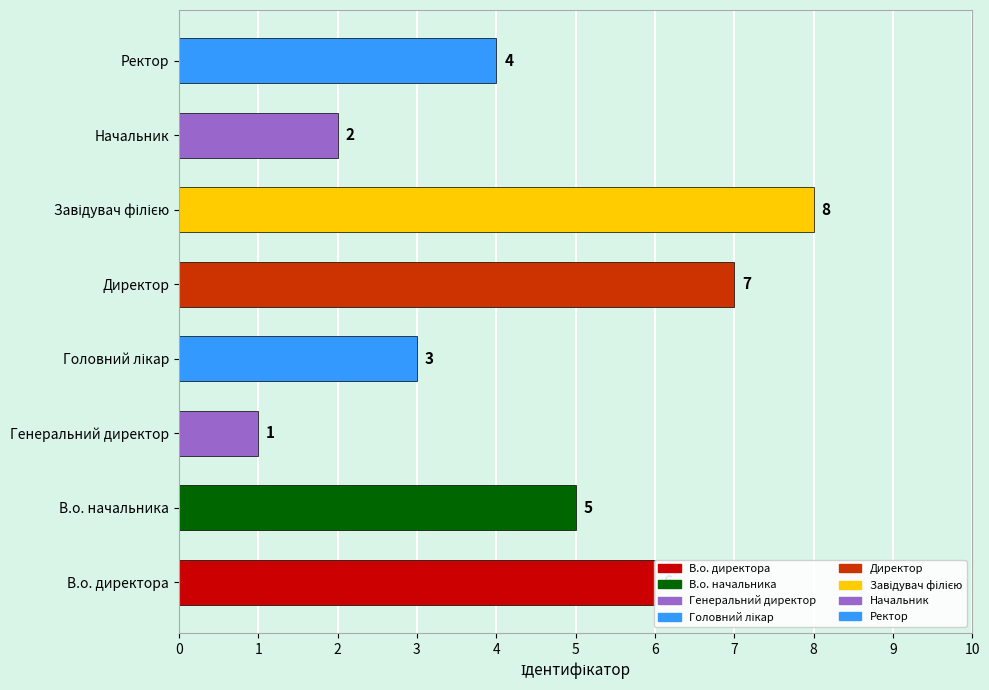

Which has a higher value, В.о. директора or Начальник?

В.о. директора